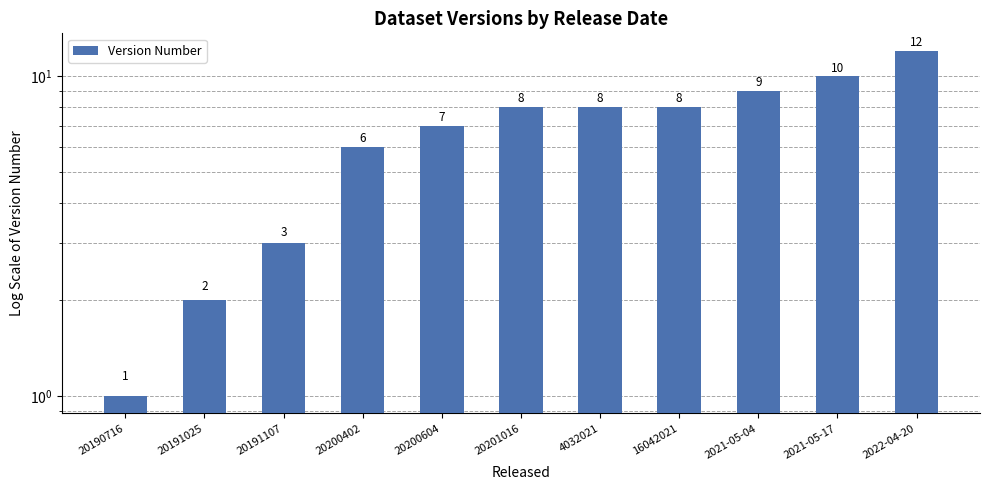

Reading right to left, extract all data points from this chart.

12	10	9	8	8	8	7	6	3	2	1